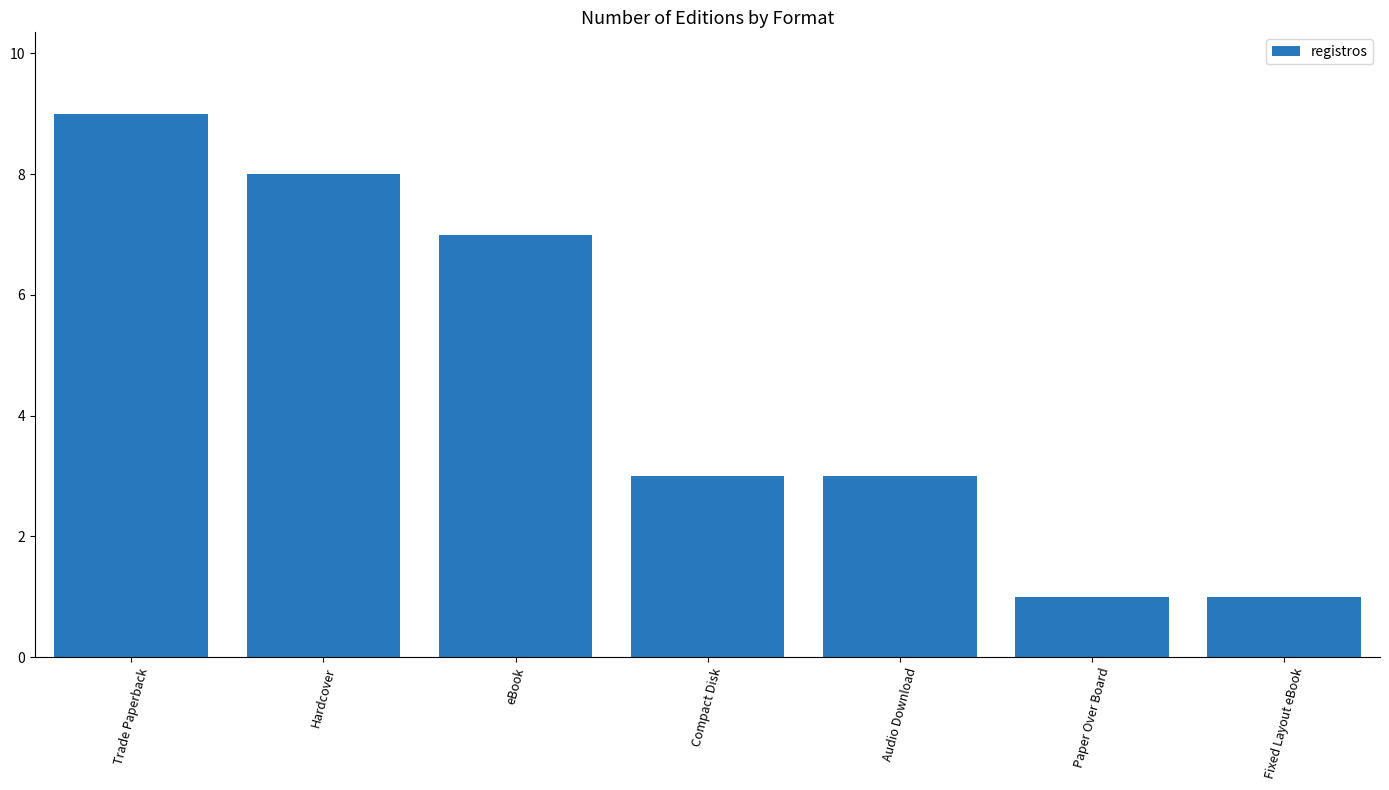

What is the sum of all values?

32